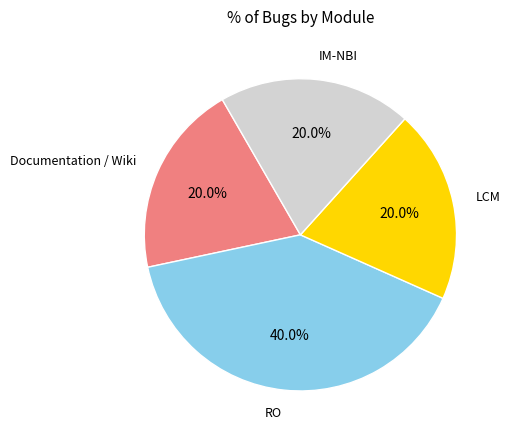

To the nearest percent, what is the difference between the largest and smallest slice percentages?

20%